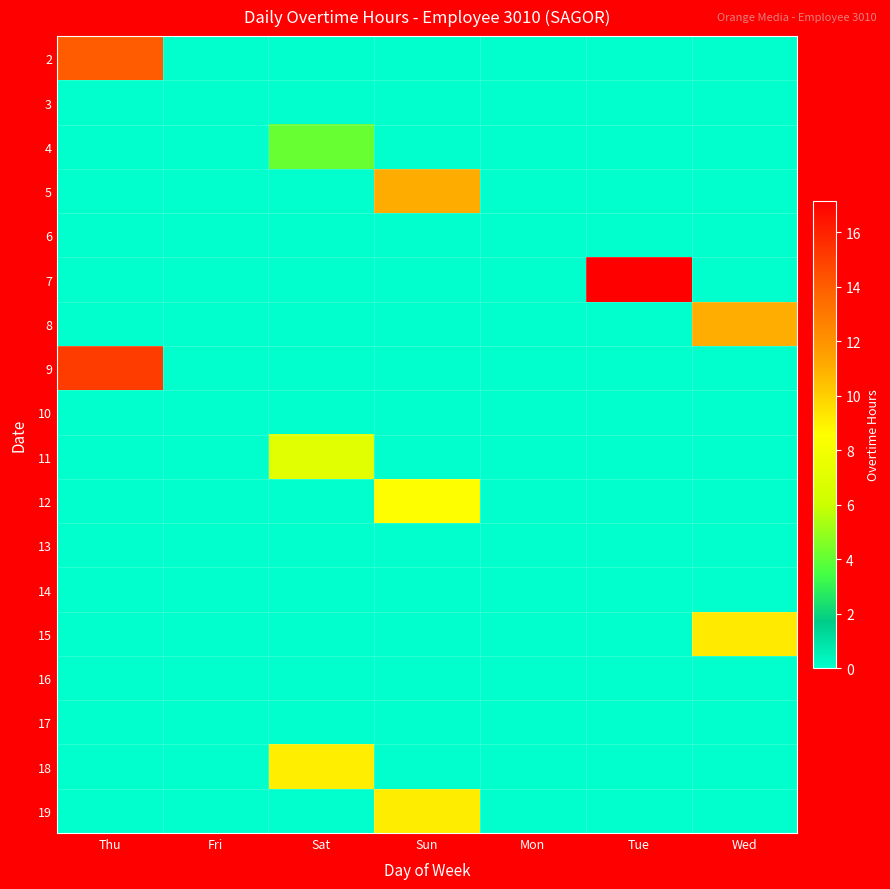

Between Fri and Sun, which is larger?

Fri